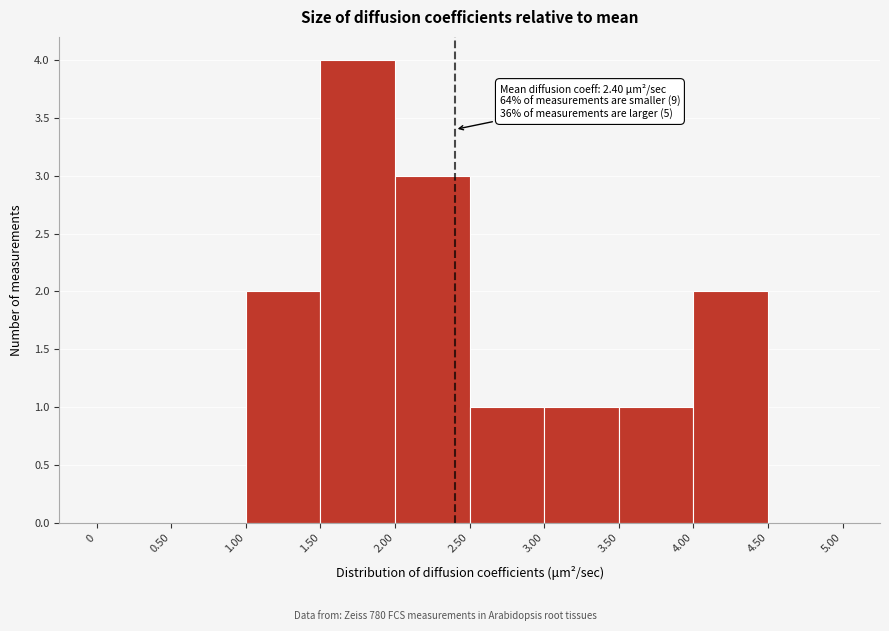

Which range on the x-axis has the tallest bar?

1.50 to 2.00